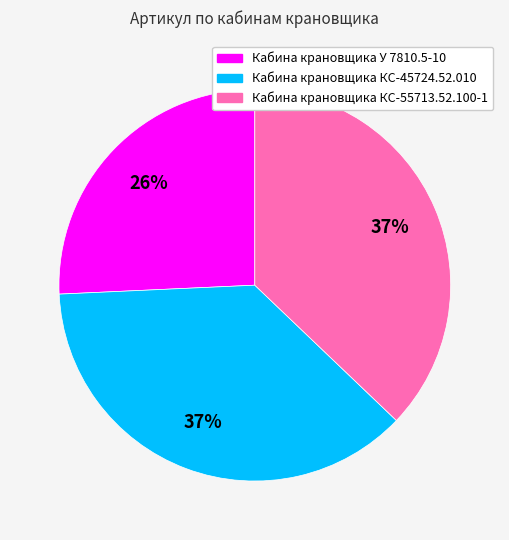

Is Кабина крановщика У 7810.5-10 the majority of the pie?

No